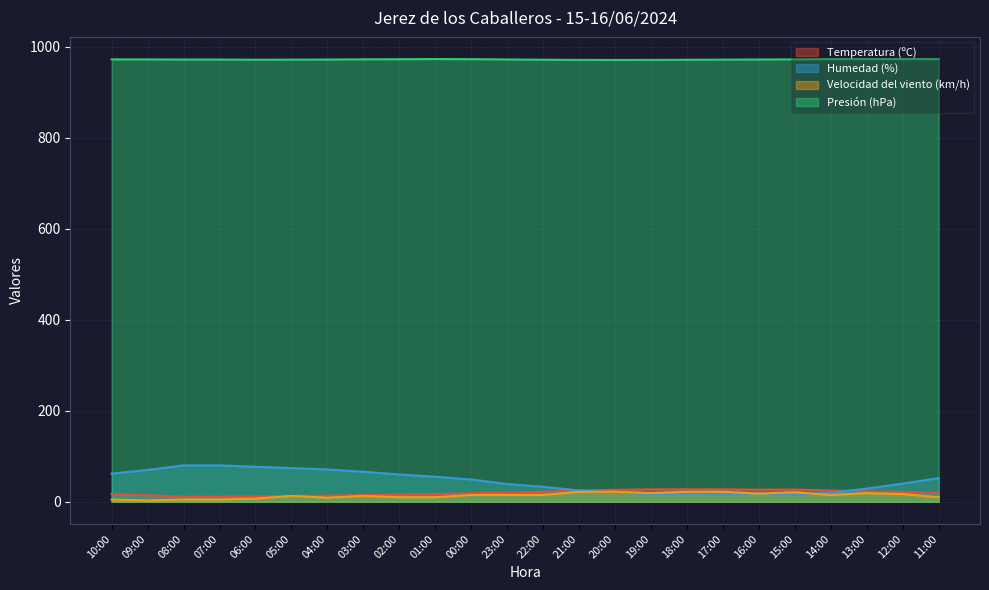

Reading right to left, list all the values displayed in this chart.

Temperatura (ºC): 19.2	21.9	22.9	24.8	26.9	26.6	27.4	27.5	27.3	26.3	24.8	22.2	20.4	18.8	17.2	16.0	14.6	13.5	12.9	12.1	11.4	11.5	14.3	17.0
Humedad (%): 52.0	40.0	29.0	20.0	15.0	19.0	15.0	17.0	17.0	20.0	25.0	33.0	39.0	49.0	55.0	60.0	66.0	71.0	74.0	77.0	80.0	80.0	70.0	62.0
Velocidad del viento (km/h): 10.0	17.0	19.0	15.0	21.0	18.0	22.0	22.0	19.0	22.0	22.0	15.0	15.0	15.0	10.0	10.0	13.0	9.0	13.0	7.0	5.0	5.0	3.0	5.0
Presión (hPa): 972.6	972.7	972.7	972.6	972.0	971.7	971.4	971.1	970.8	970.7	970.8	971.2	971.8	972.4	972.7	972.3	972.1	971.6	971.4	971.2	971.6	971.6	971.9	972.0